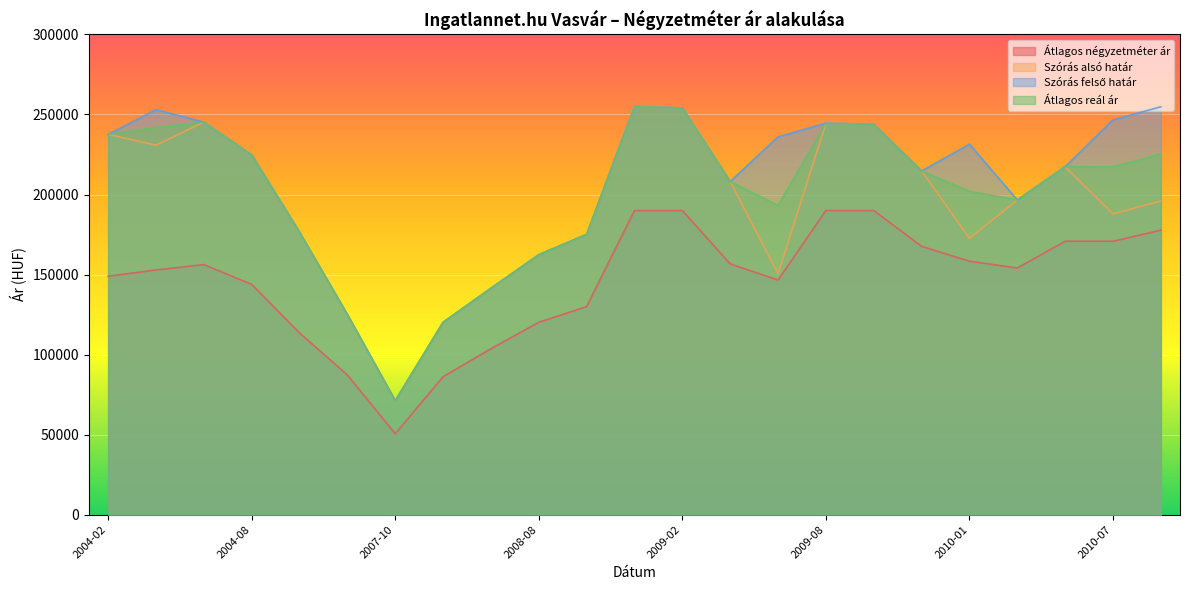

What is the label of the 2nd point from the left?

2004-04